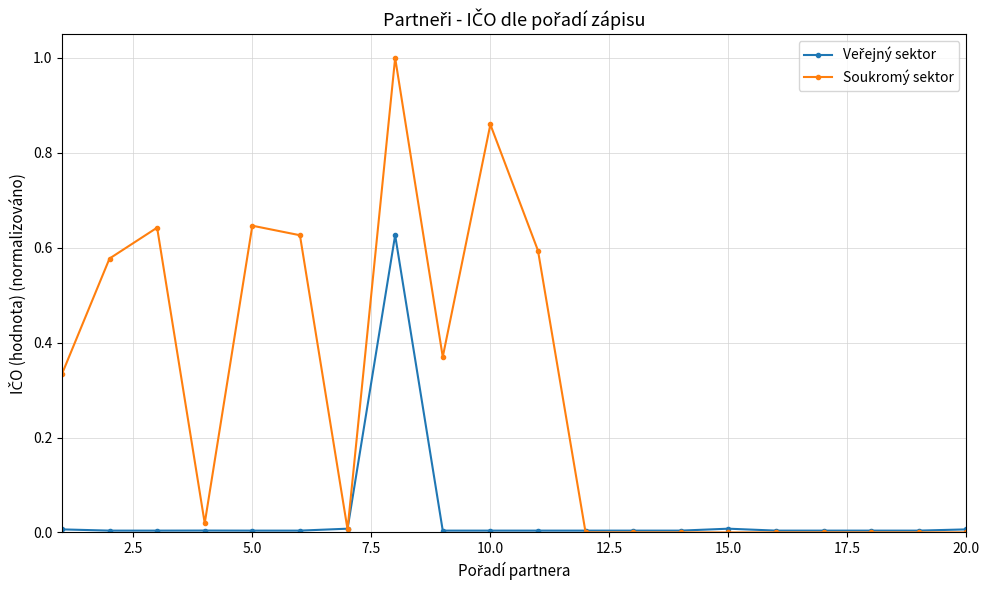

Which series has the largest range (max minus min)?

Soukromý sektor